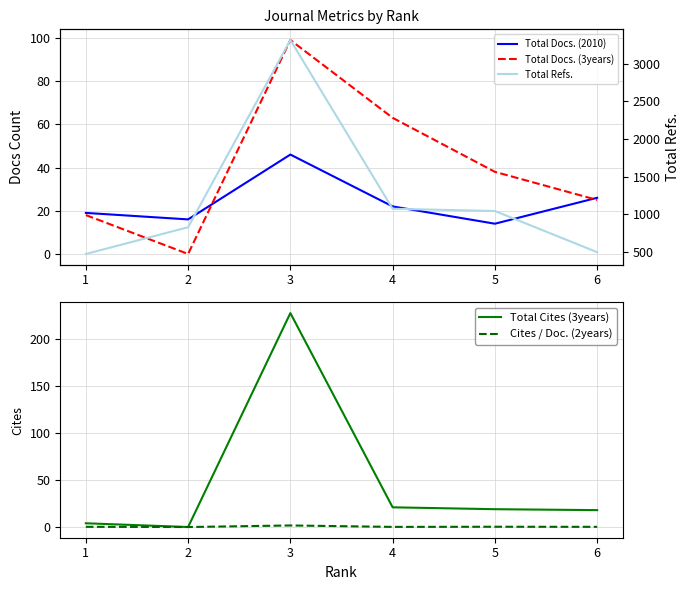

The value of Total Cites (3years) at 2 is 0.0. True or false?

True